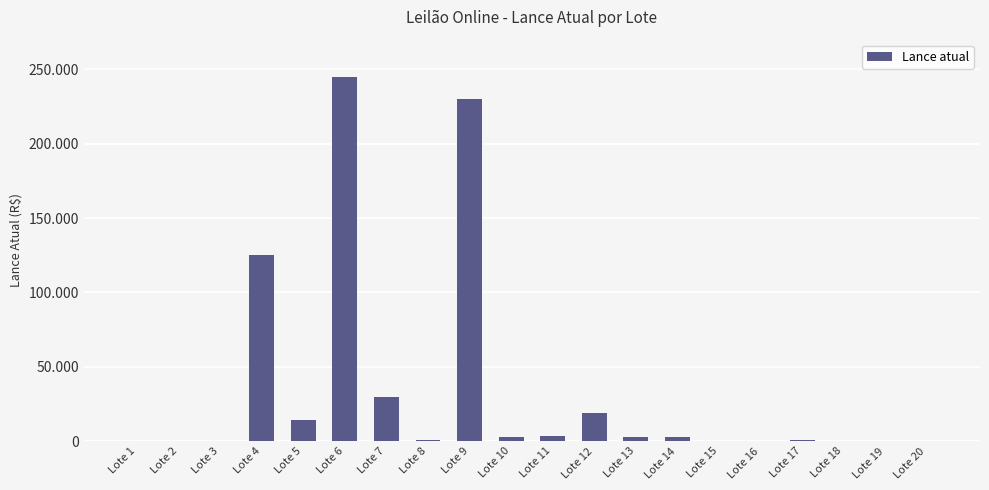

What is the ratio of the value at Lote 5 to the value at Lote 10?

4.8